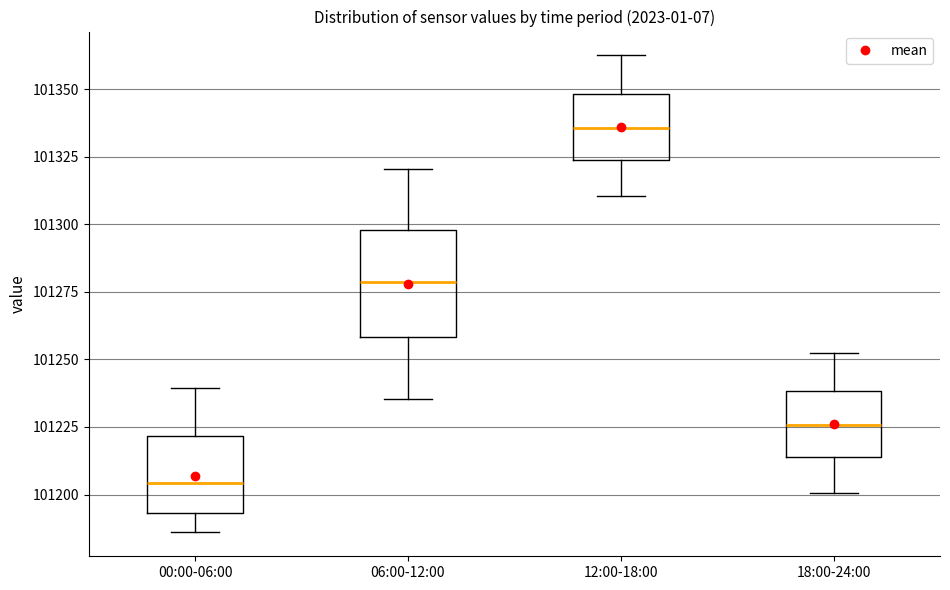

Reading left to right, transcribe this box plot: for each box, give where its median line is, the range the box spans, and where its two whiskers end, as read against the y-axis. The values are not printed on the chart, so give them approximately, as read against the axis.

00:00-06:00: median 101205, box 101195 to 101220, whiskers 101185 to 101240
06:00-12:00: median 101280, box 101260 to 101300, whiskers 101235 to 101320
12:00-18:00: median 101335, box 101325 to 101350, whiskers 101310 to 101360
18:00-24:00: median 101225, box 101215 to 101240, whiskers 101200 to 101250